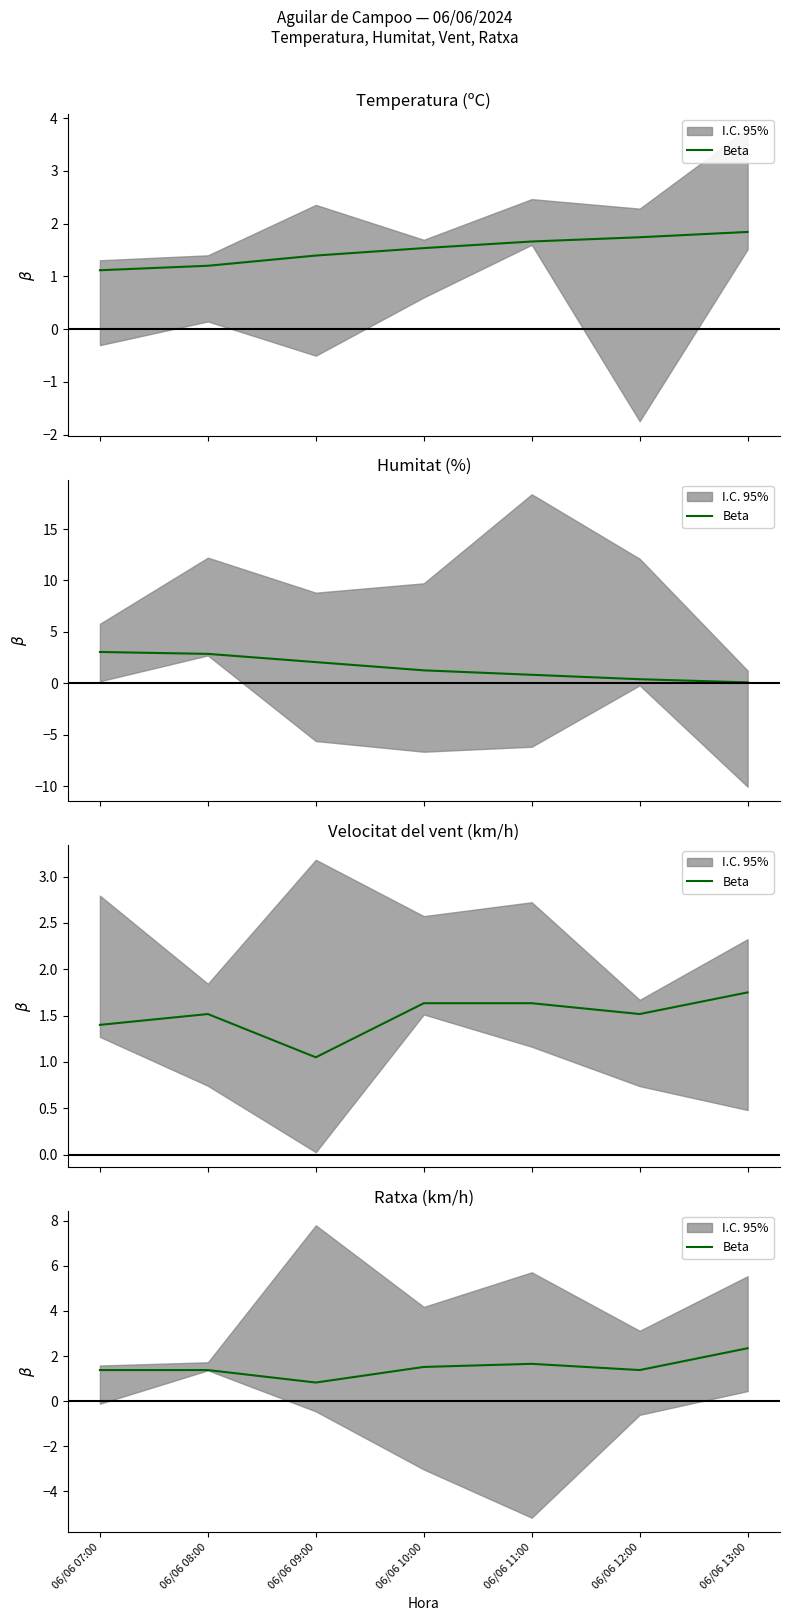

What is the sum of the values at 06/06 09:00 and 06/06 08:00?

2.2